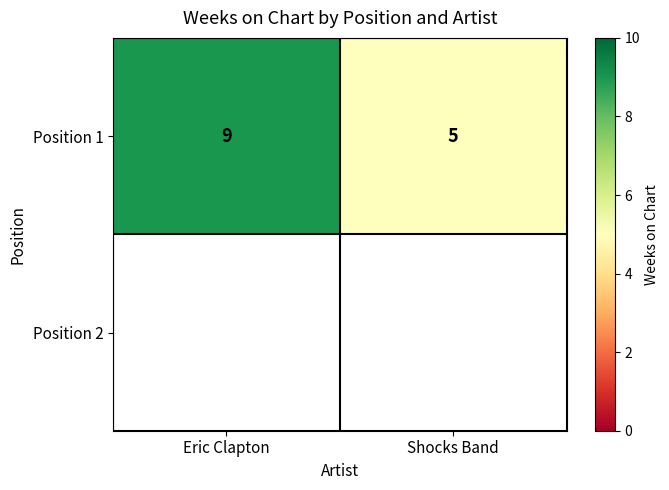

What is the ratio of the value at Shocks Band to the value at Eric Clapton?

0.6